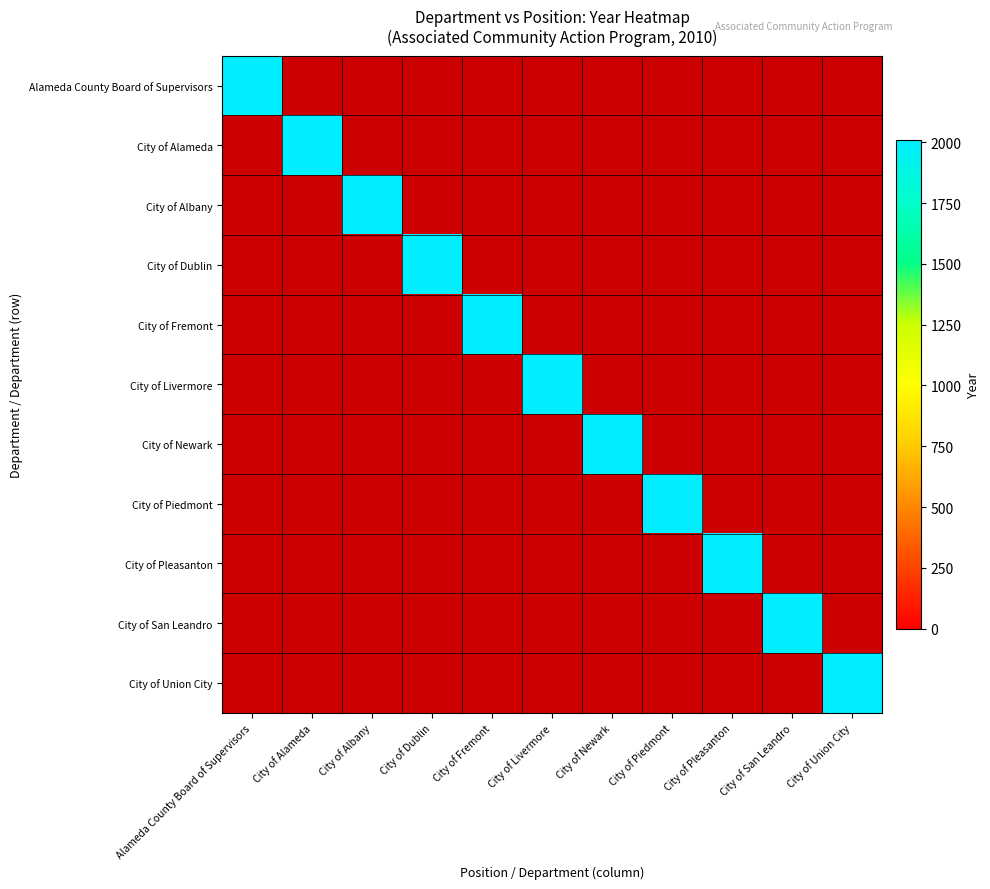

Reading right to left, list all the values displayed in this chart.

Alameda County Board of Supervisors: 0	0	0	0	0	0	0	0	0	0	2010
City of Alameda: 0	0	0	0	0	0	0	0	0	2010	0
City of Albany: 0	0	0	0	0	0	0	0	2010	0	0
City of Dublin: 0	0	0	0	0	0	0	2010	0	0	0
City of Fremont: 0	0	0	0	0	0	2010	0	0	0	0
City of Livermore: 0	0	0	0	0	2010	0	0	0	0	0
City of Newark: 0	0	0	0	2010	0	0	0	0	0	0
City of Piedmont: 0	0	0	2010	0	0	0	0	0	0	0
City of Pleasanton: 0	0	2010	0	0	0	0	0	0	0	0
City of San Leandro: 0	2010	0	0	0	0	0	0	0	0	0
City of Union City: 2010	0	0	0	0	0	0	0	0	0	0